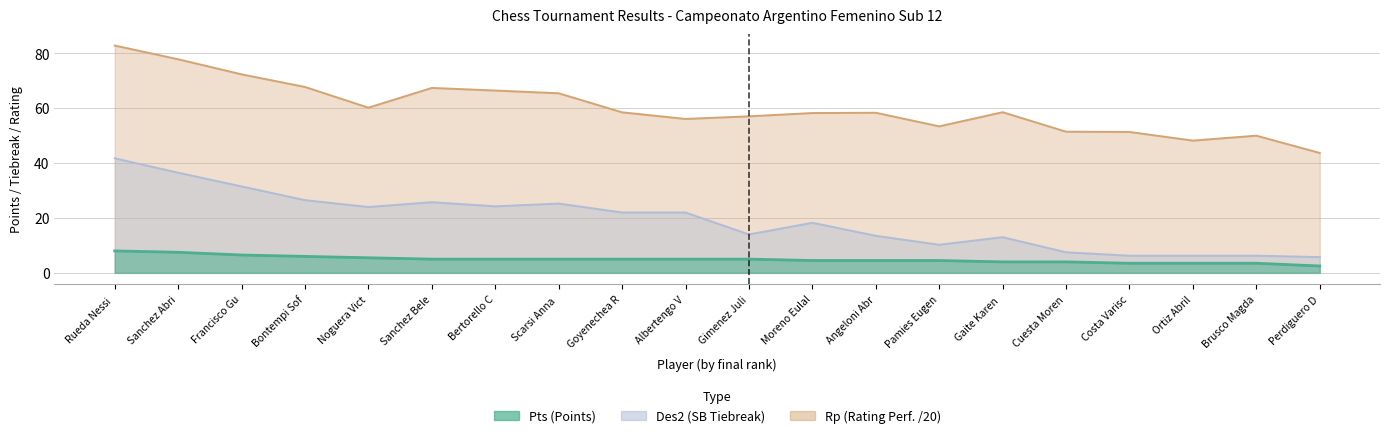

How many distinct data groups are displayed?

3